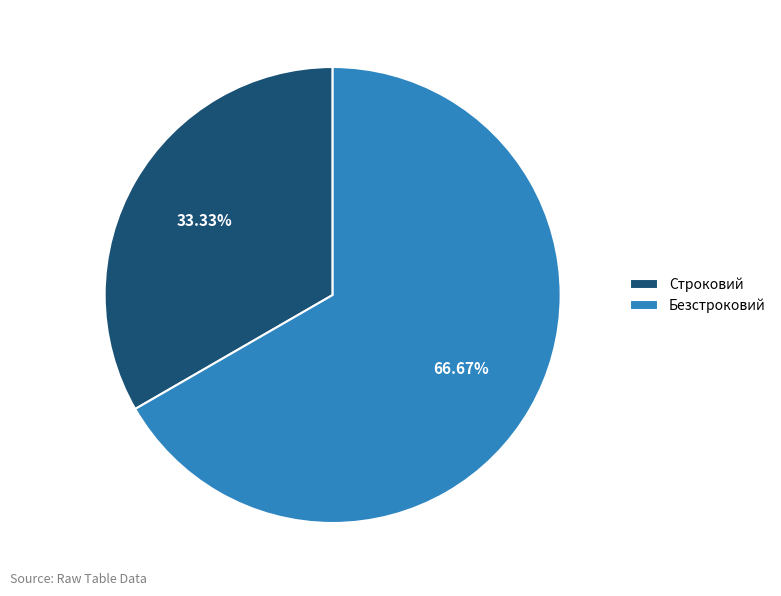

What is the smallest slice in the pie chart?

Строковий